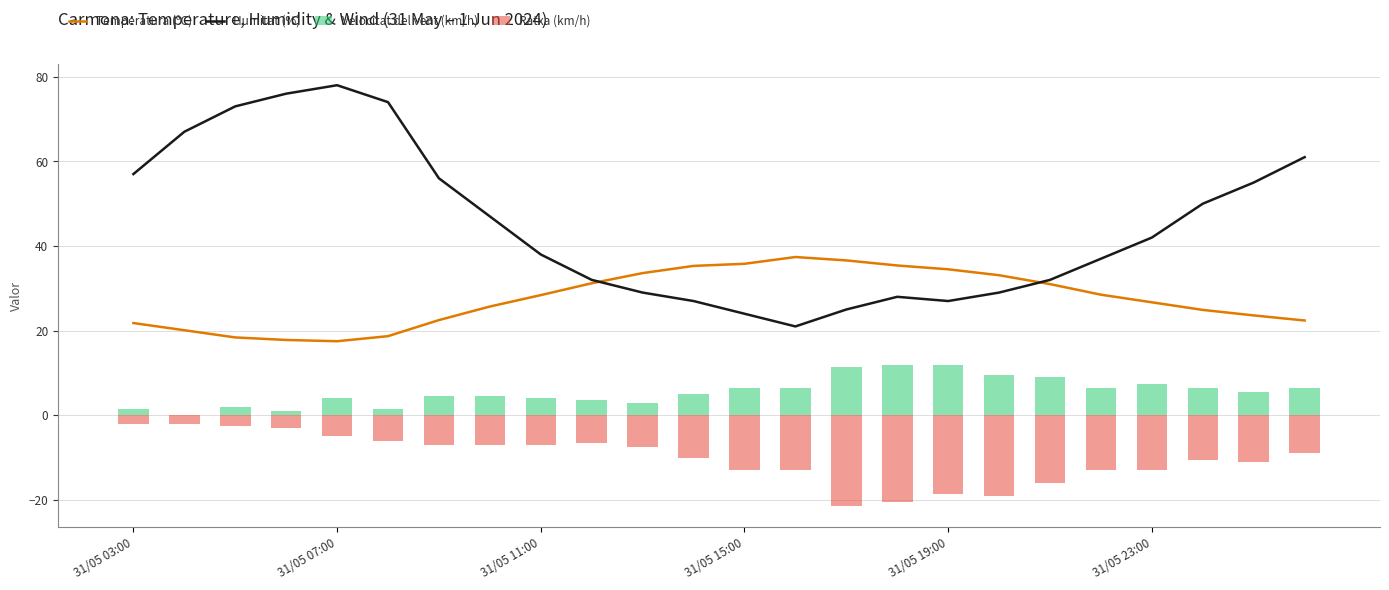

At which category does the chart reach its minimum across all series?

14